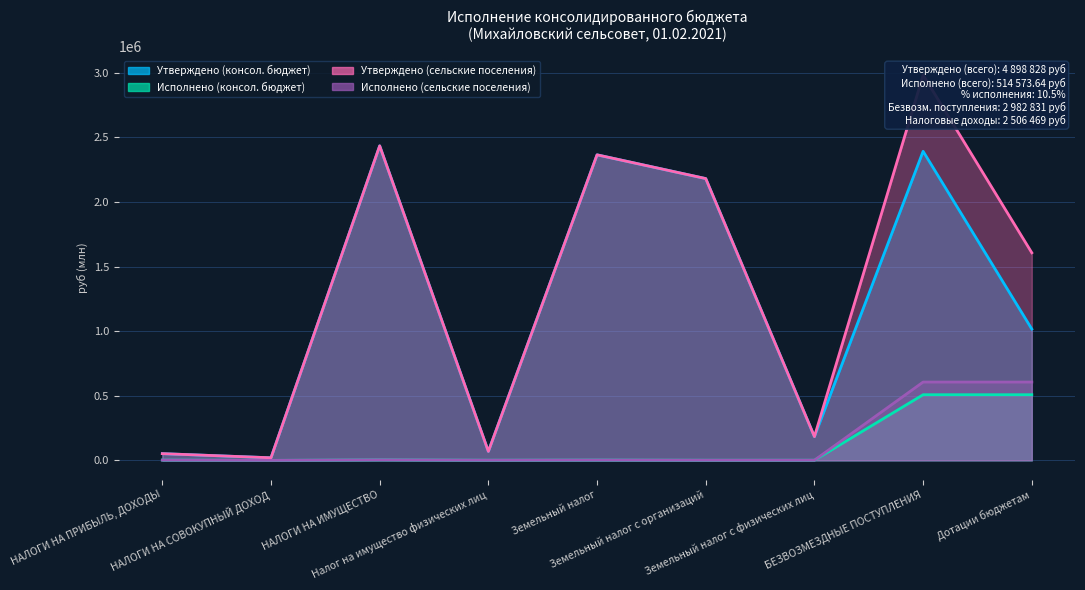

What is the difference between the maximum and minimum values in the Исполнено (консол. бюджет) series?

508249.0